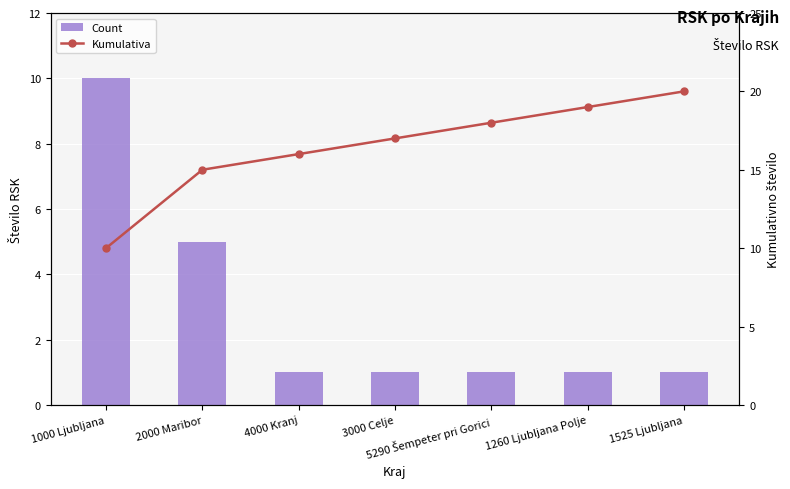

The value of Count at 1525 Ljubljana is 1. True or false?

False